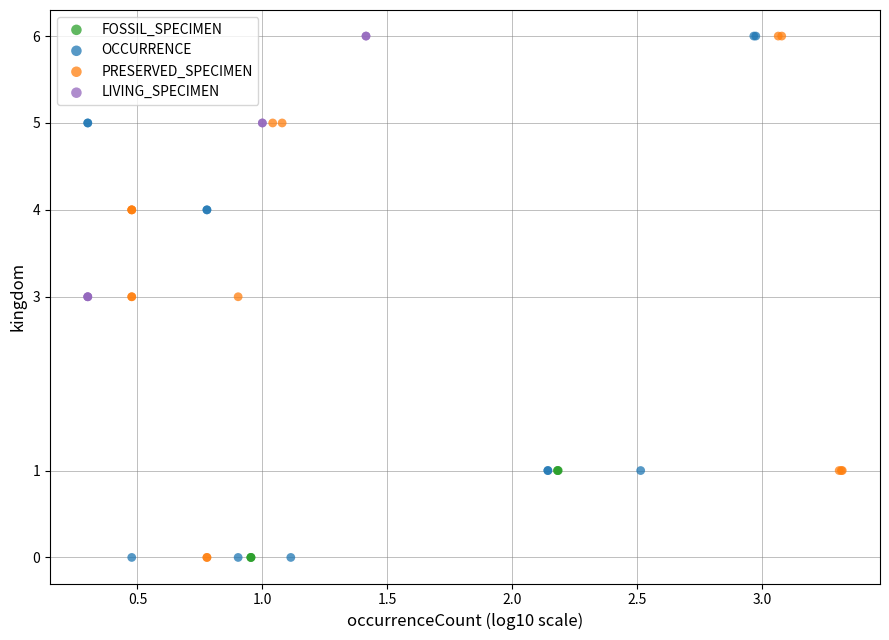

What are all the series names shown in the legend?

FOSSIL_SPECIMEN, OCCURRENCE, PRESERVED_SPECIMEN, LIVING_SPECIMEN